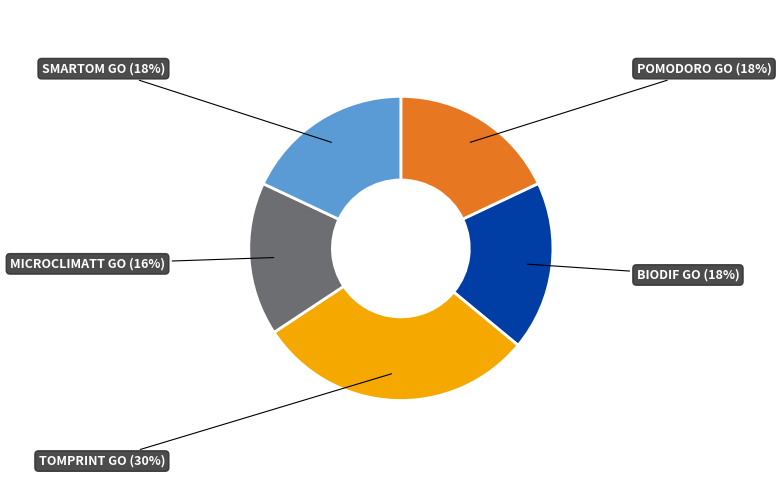

The BIODIF GO slice represents 18% of the pie. True or false?

True